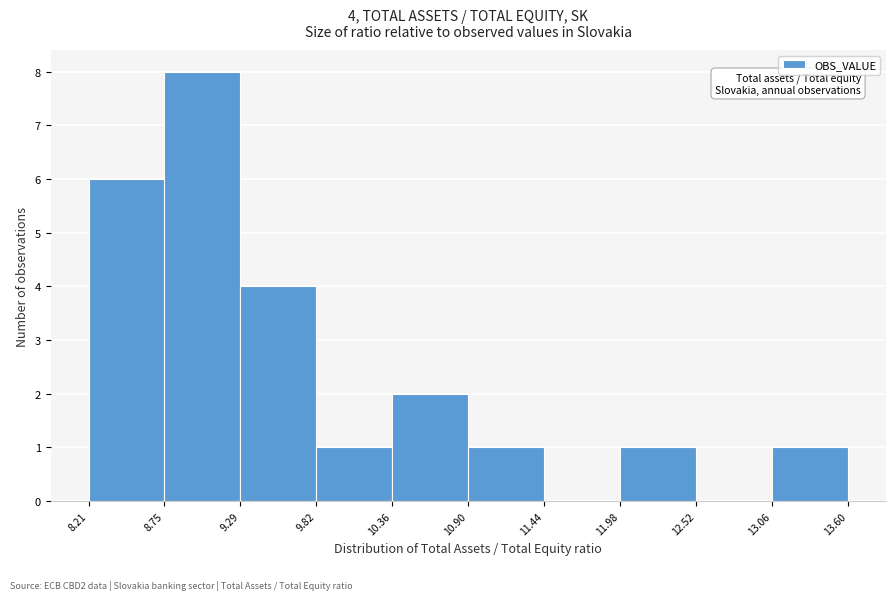

Which range on the x-axis has the tallest bar?

8.75 to 9.29